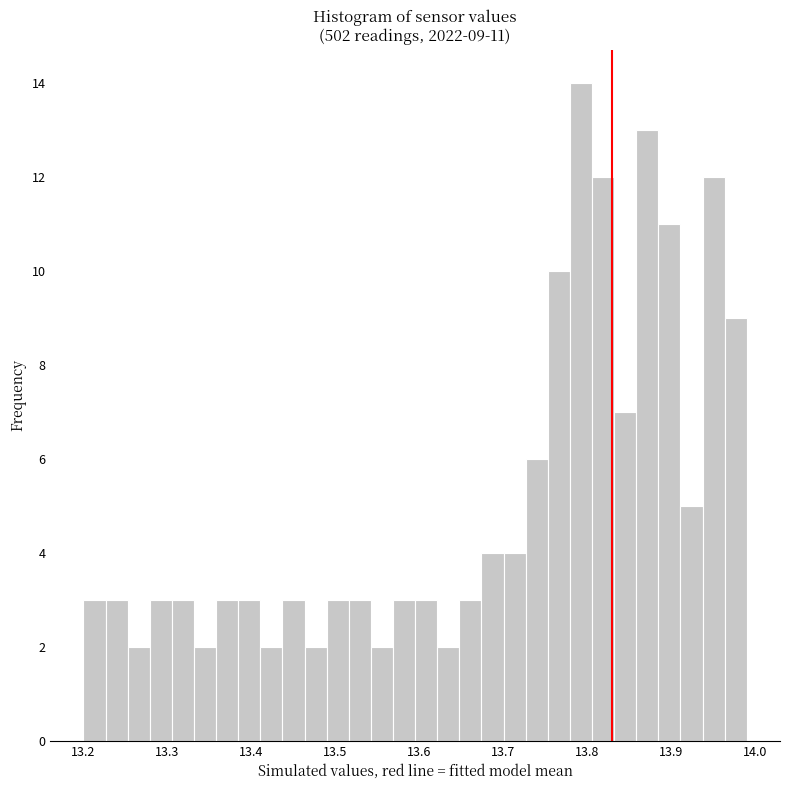

Read against the x-axis, roughly where is the centre of the tallest bar?

13.79